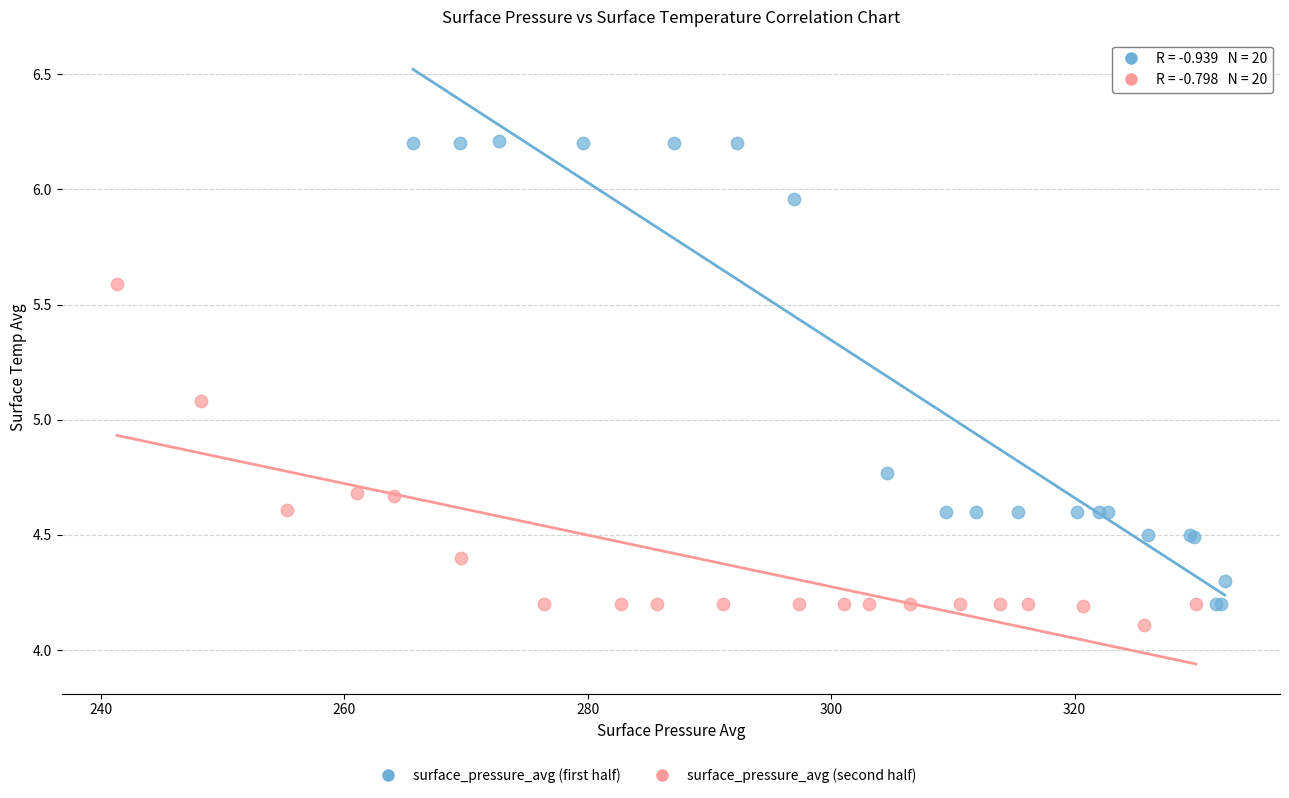

Which series has the largest Y range (max minus min)?

surface_pressure_avg (first half)